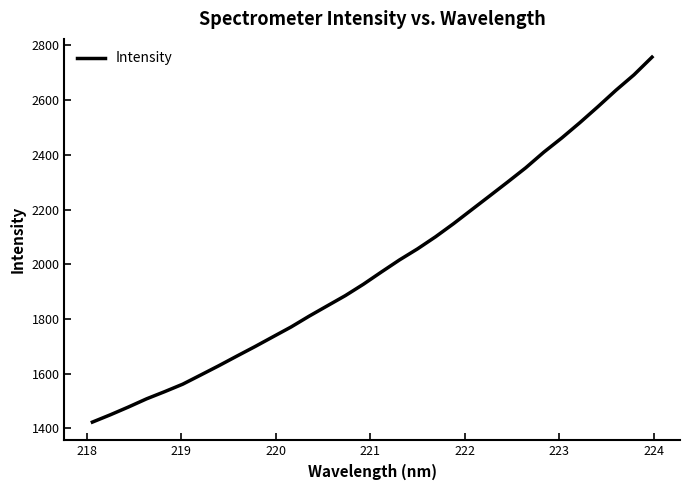

What is the minimum value shown in the chart?

1423.1